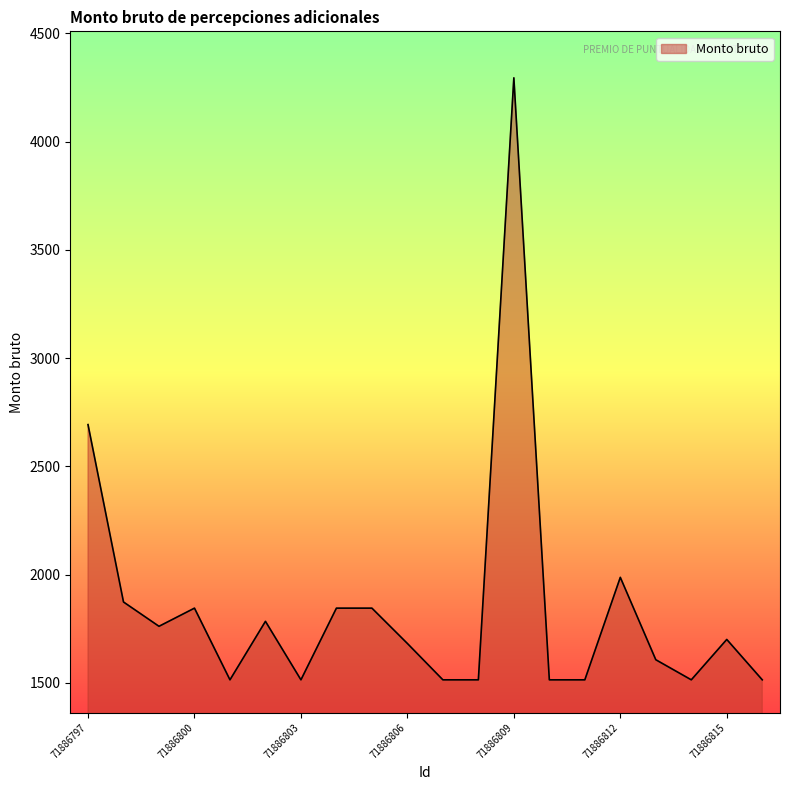

What is the greatest value displayed?

4294.0